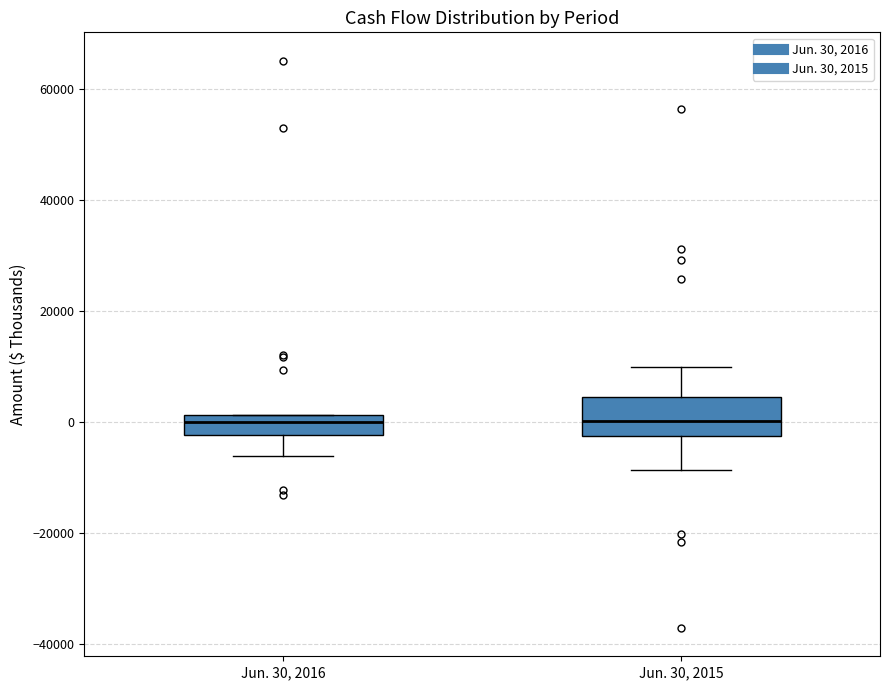

Where is the upper edge of the box for Jun. 30, 2015 on the y-axis? The values are not printed on the chart, so give them approximately, as read against the axis.

4000